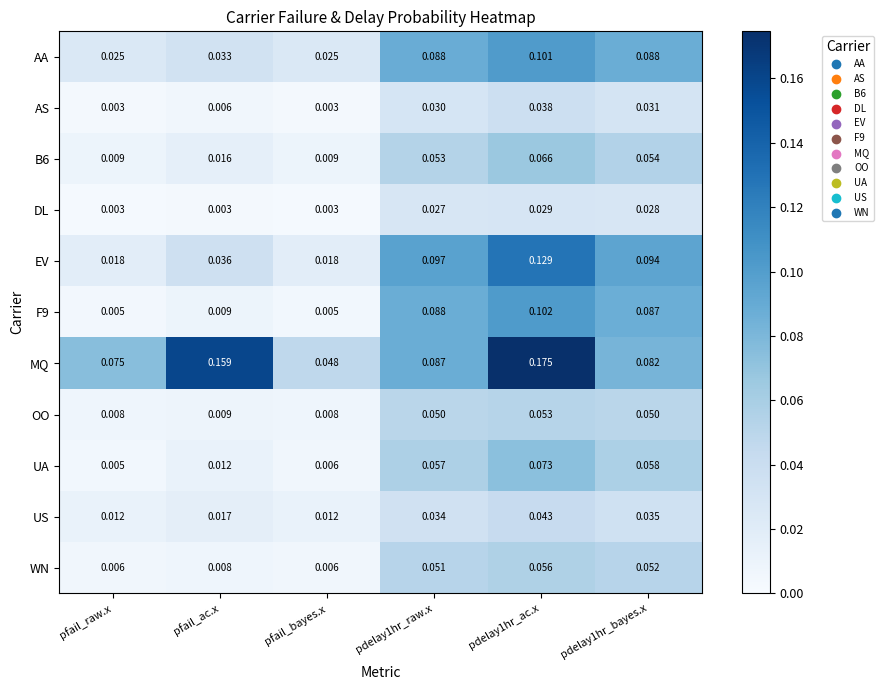

Which series has the widest spread of values?

MQ